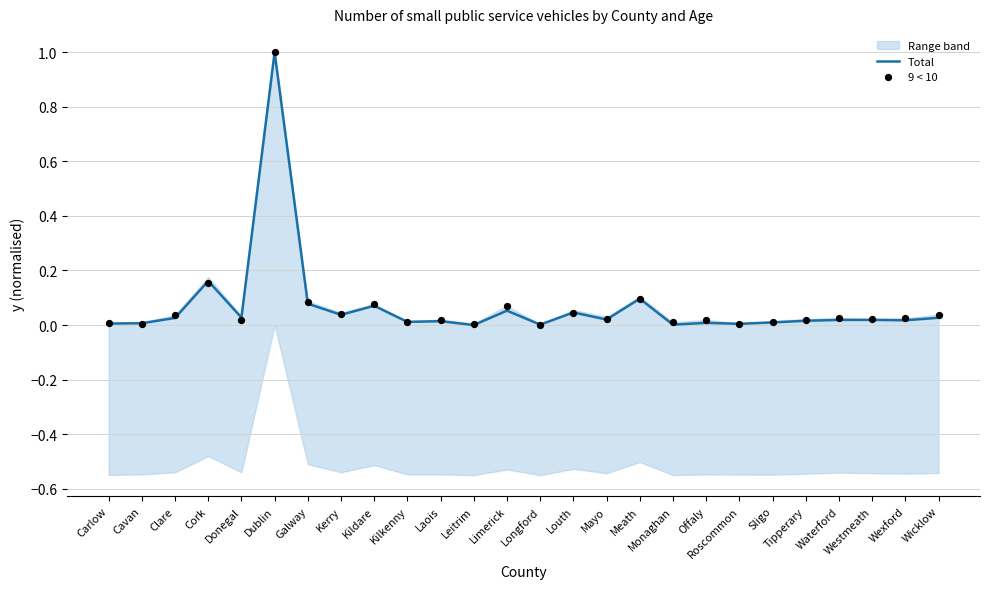

Which category has the highest value in the Total series?

Dublin